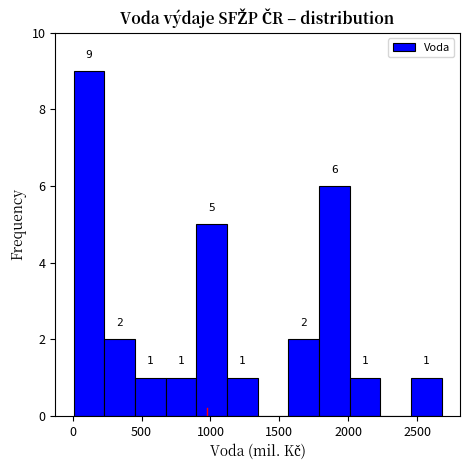

Over which range of the x-axis is the bar tallest?

0 to 250